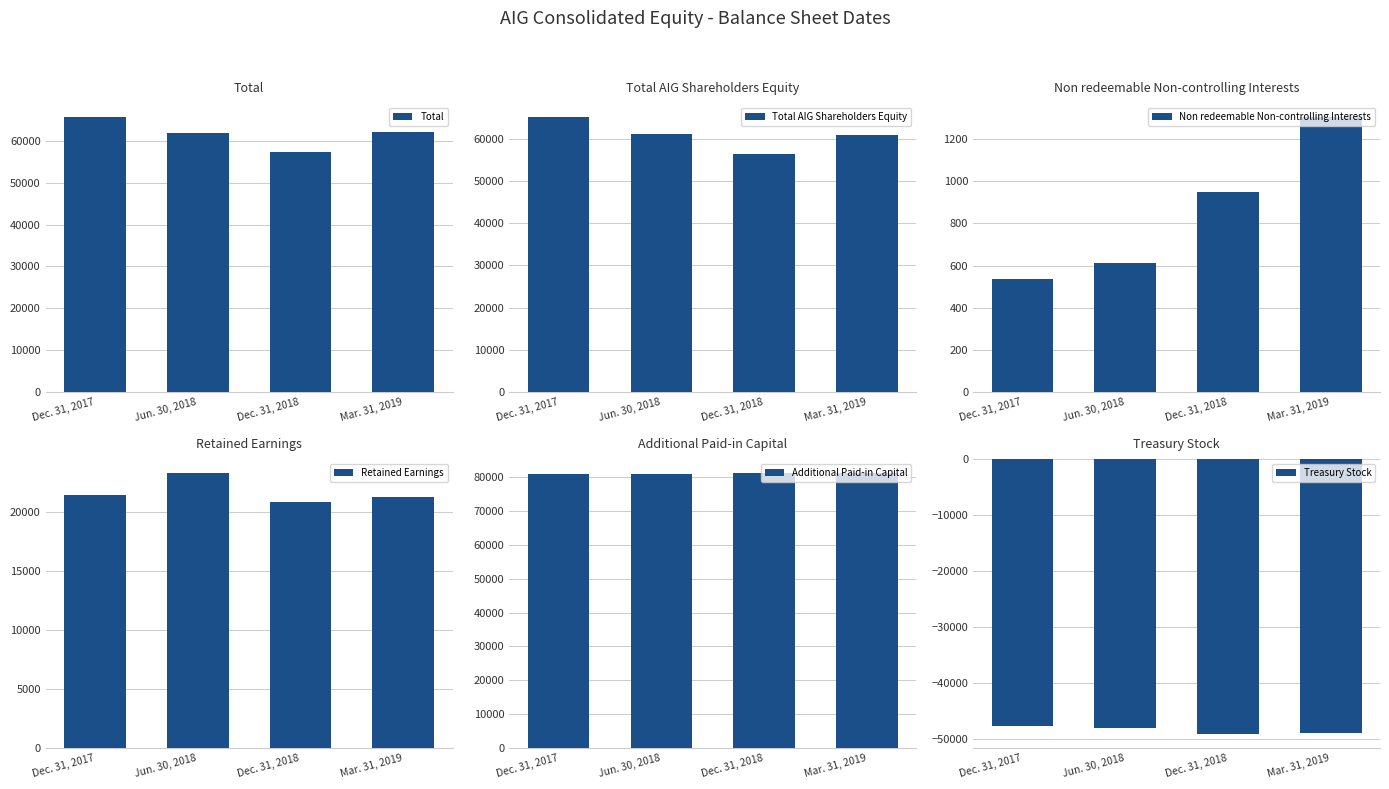

What is the maximum value for Non redeemable Non-controlling Interests?

1306